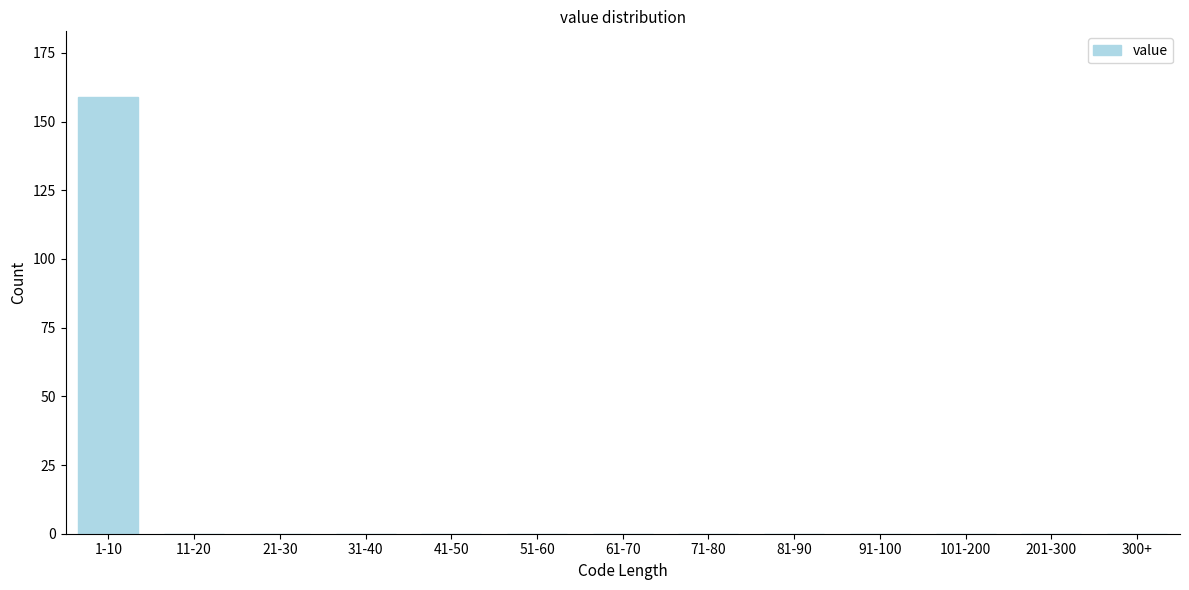

Reading left to right, what are all the values shown in this chart?

1-10=159	11-20=0	21-30=0	31-40=0	41-50=0	51-60=0	61-70=0	71-80=0	81-90=0	91-100=0	101-200=0	201-300=0	300+=0